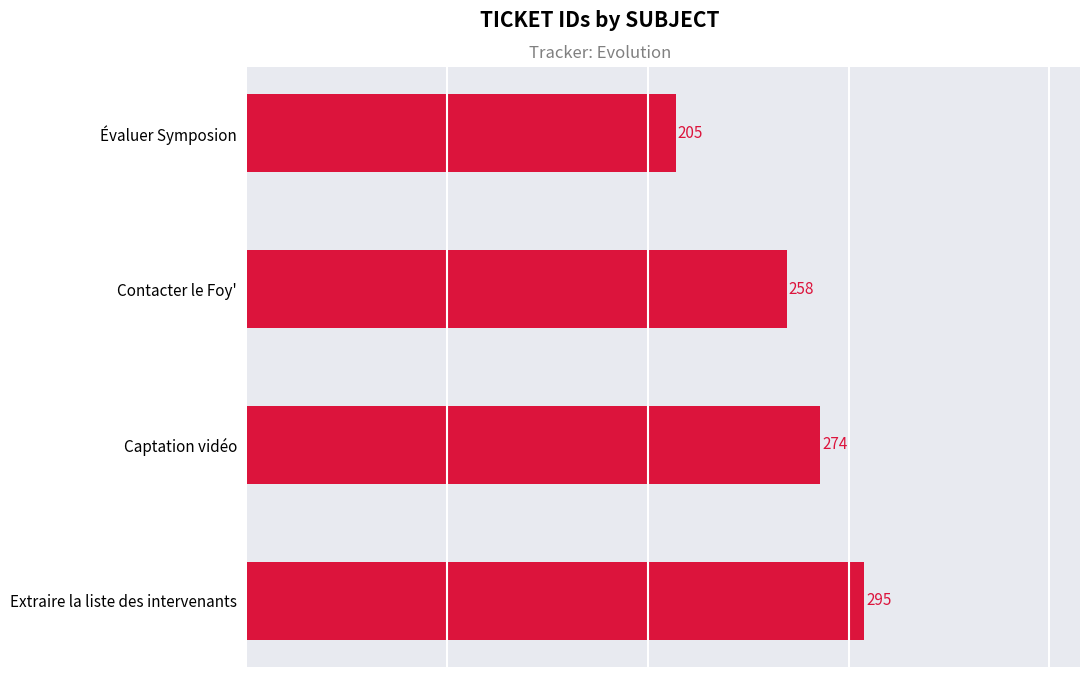

Rank the categories by value from highest to lowest.

Extraire la liste des intervenants, Captation vidéo, Contacter le Foy', Évaluer Symposion